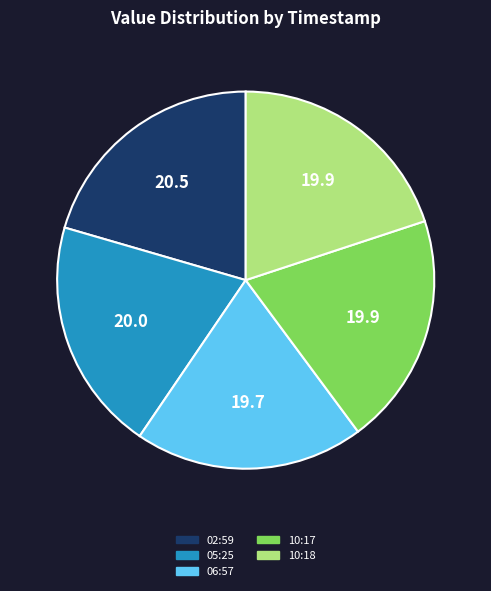

Which has a higher value, 02:59 or 10:17?

02:59